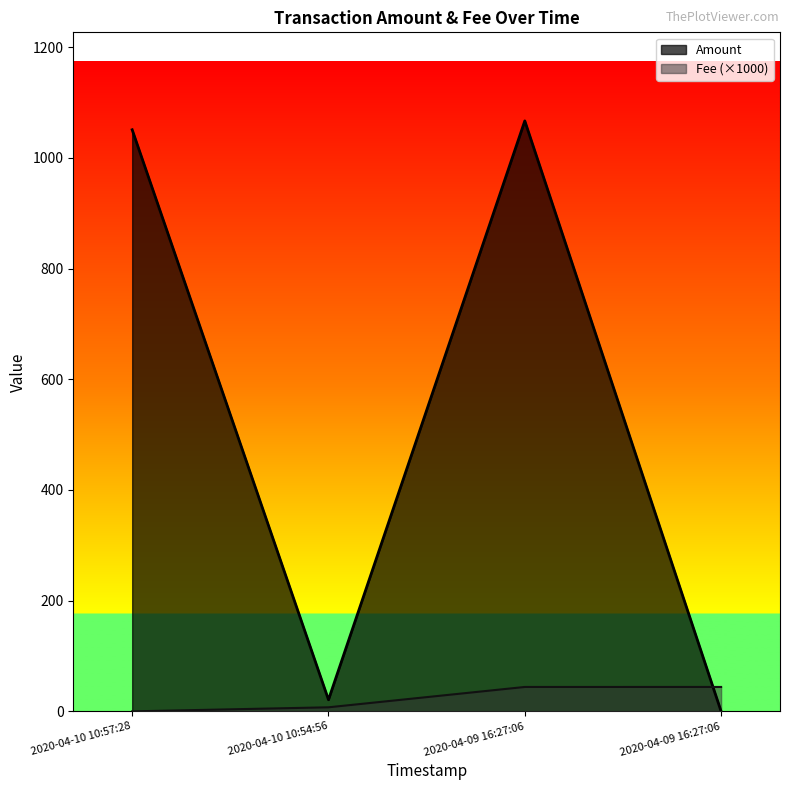

How many intersections are there between Fee and Amount?

1